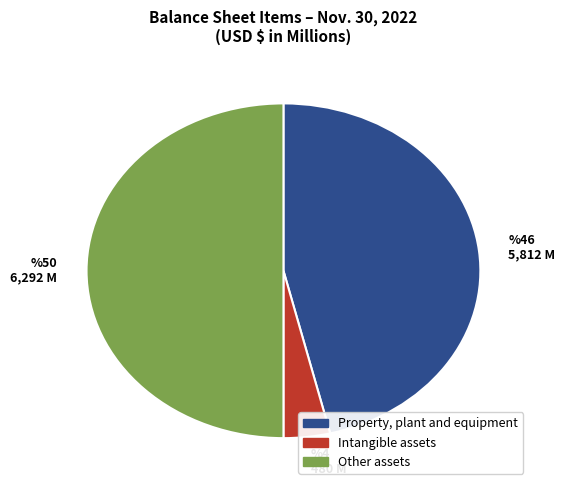

Is %46 5,812 M the majority of the pie?

No